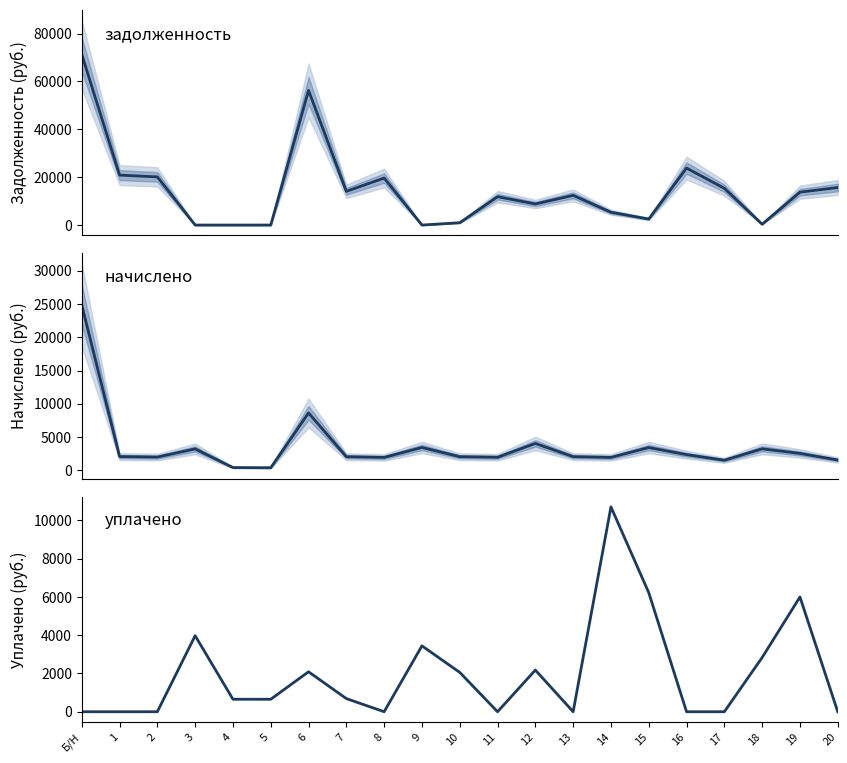

Reading left to right, extract all data points from this chart.

задолженность: 71294.2	20858.8	20109.9	0.0	0.0	0.0	56238.9	14075.9	19628.8	0.9	972.7	11851.5	8808.2	12403.7	5348.8	2519.8	23800.4	15350.0	343.9	13737.9	15670.8
начислено: 24889.7	2077.9	2003.3	3234.1	426.2	400.0	8642.0	2056.6	1955.3	3447.2	2056.6	1976.7	4049.3	2067.3	1955.3	3436.6	2371.0	1529.1	3244.8	2552.1	1561.1
уплачено: 0.0	0.0	0.0	3976.0	653.0	652.0	2089.0	687.0	0.0	3444.0	2057.1	0.0	2178.0	0.0	10710.0	6227.5	0.0	0.0	2834.1	6000.0	0.0